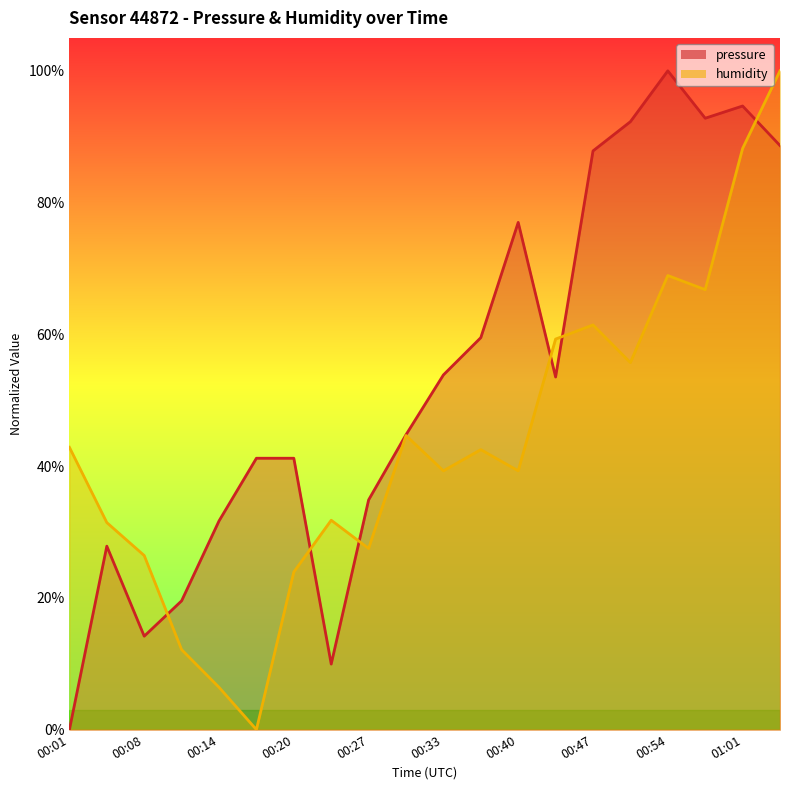

How many lines are shown in the chart?

2